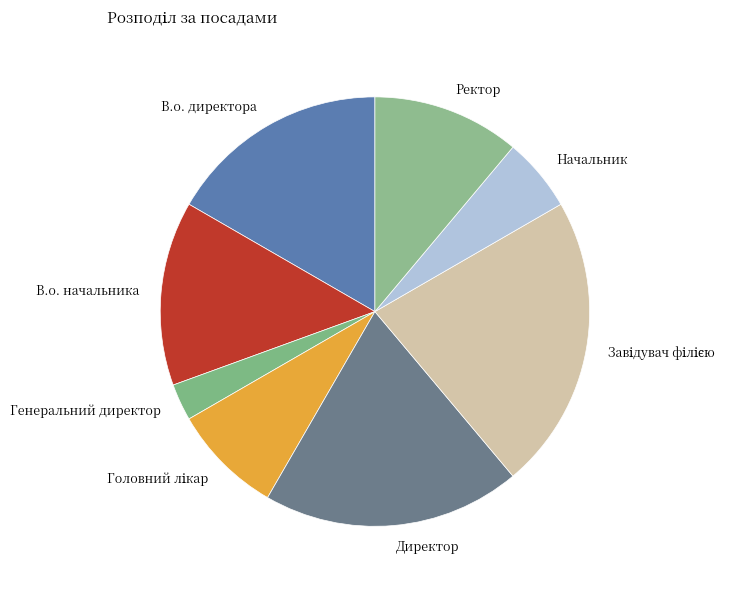

Is there any slice that represents more than half of the pie?

No